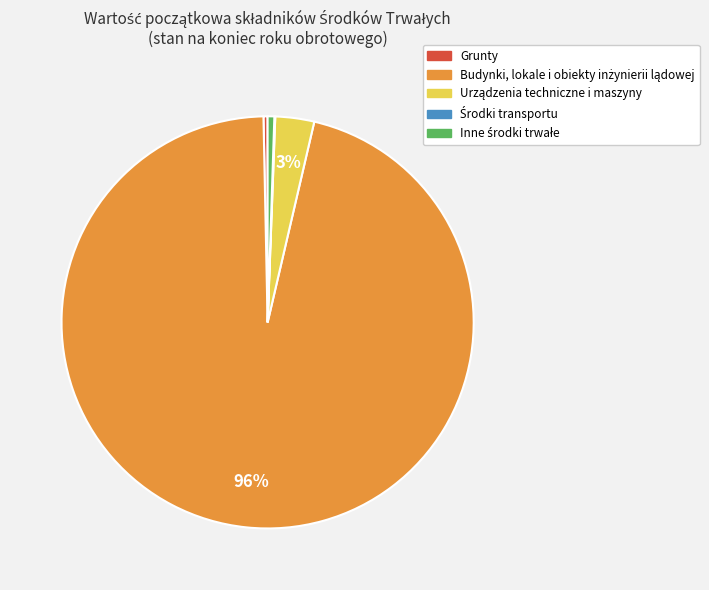

Is it true that Grunty is 0% of the pie?

True